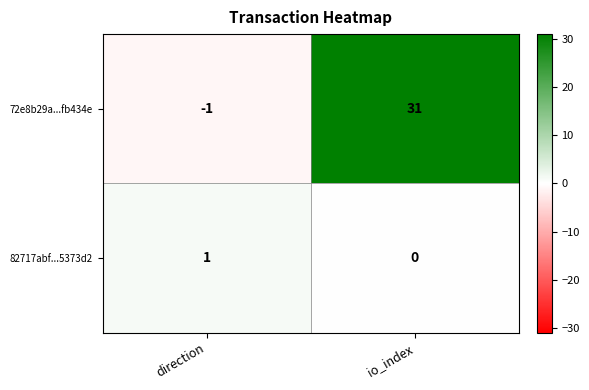

The 72e8b29a...fb434e series shows 31 at io_index. True or false?

True